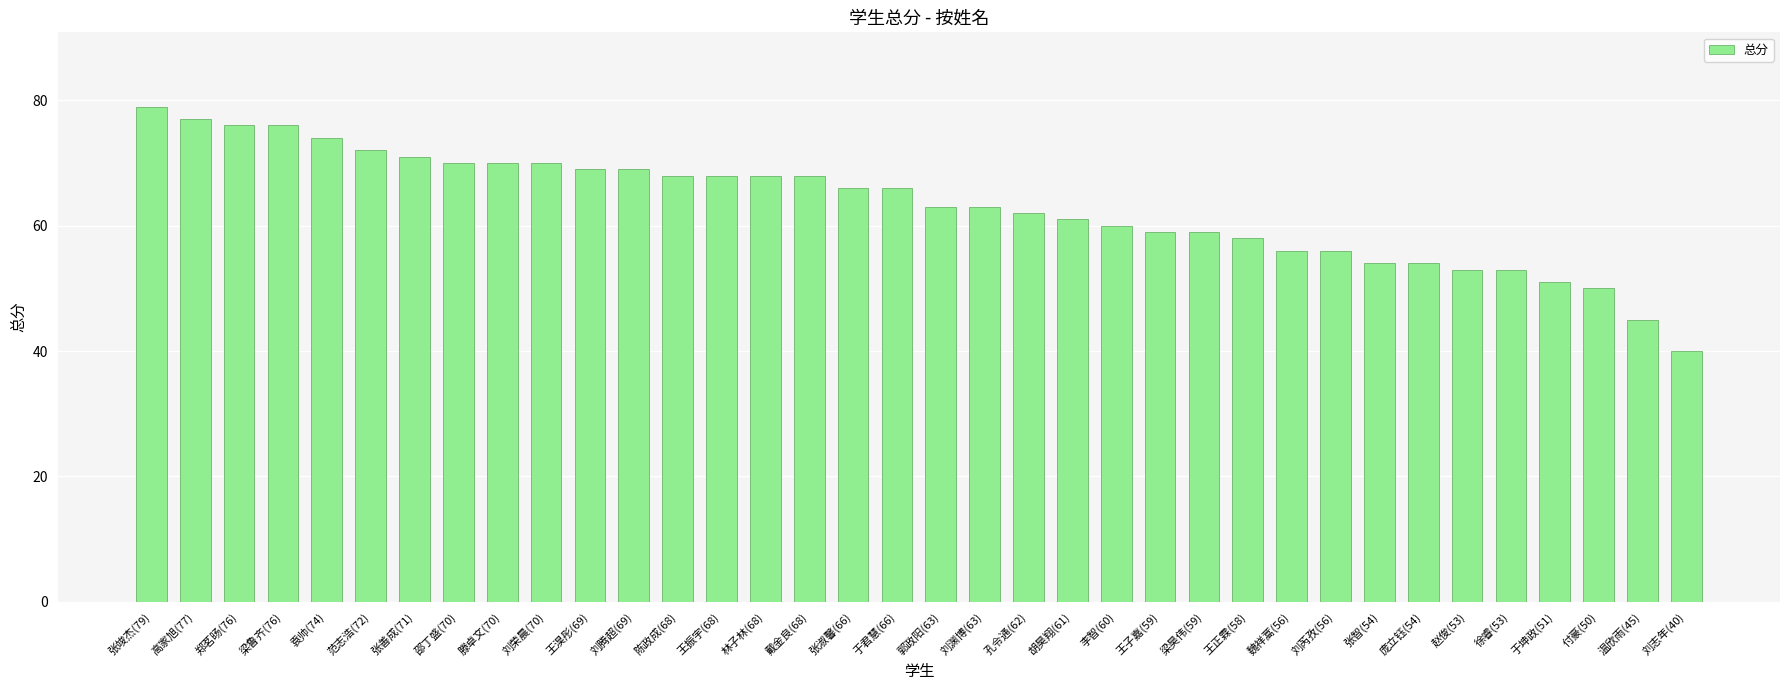

Which category has the highest value across all series?

张竣杰(79)